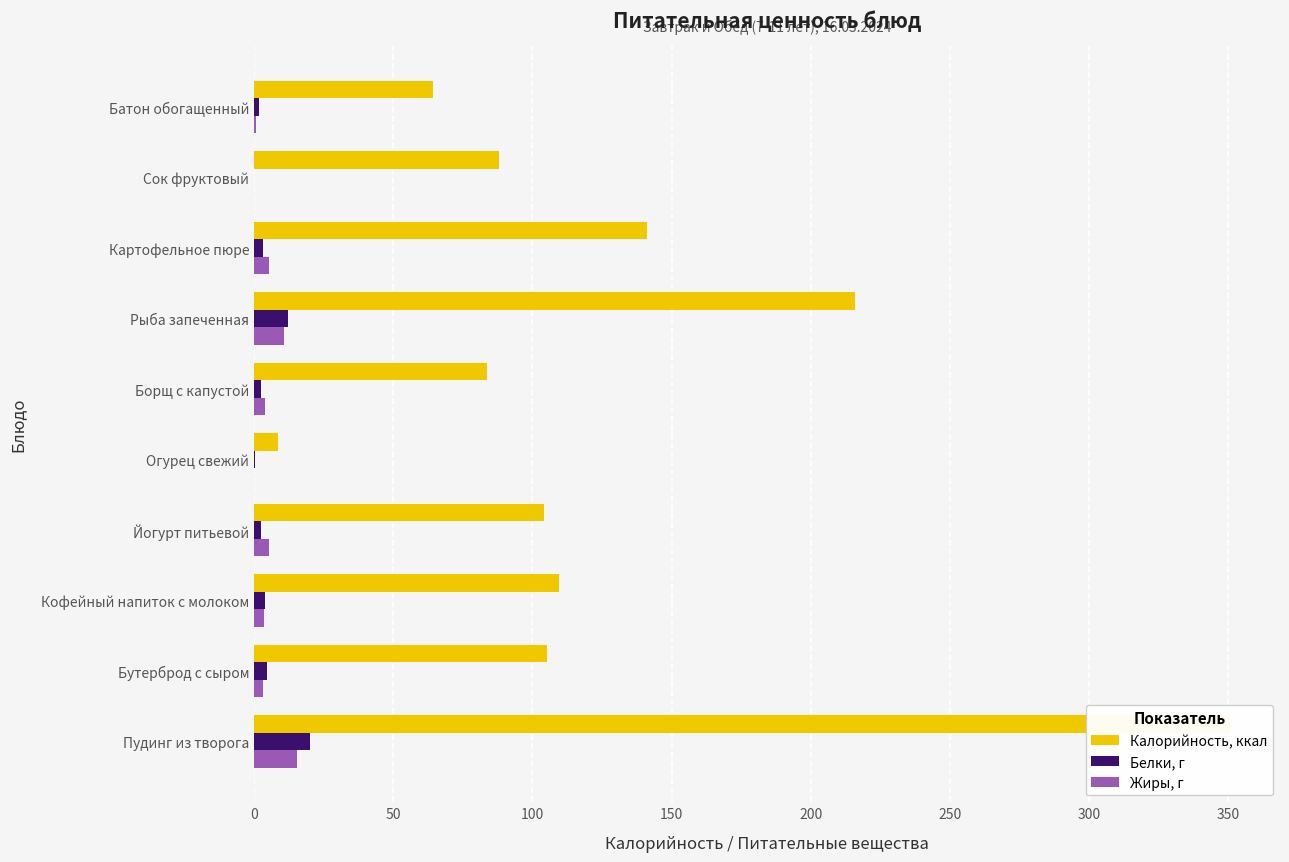

What is the sum of all Жиры, г values?

48.0